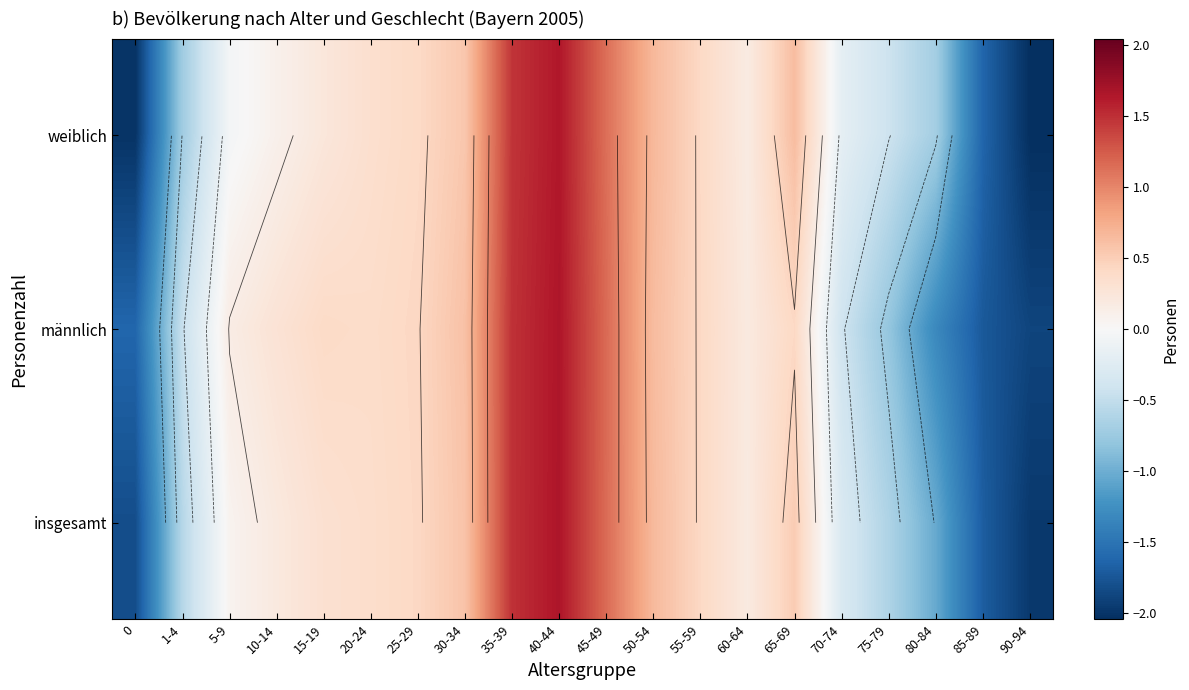

List the labels in order of weiblich value, smallest first.

90-94, 0, 85-89, 1-4, 80-84, 75-79, 70-74, 5-9, 10-14, 60-64, 15-19, 20-24, 25-29, 55-59, 30-34, 65-69, 50-54, 45-49, 35-39, 40-44